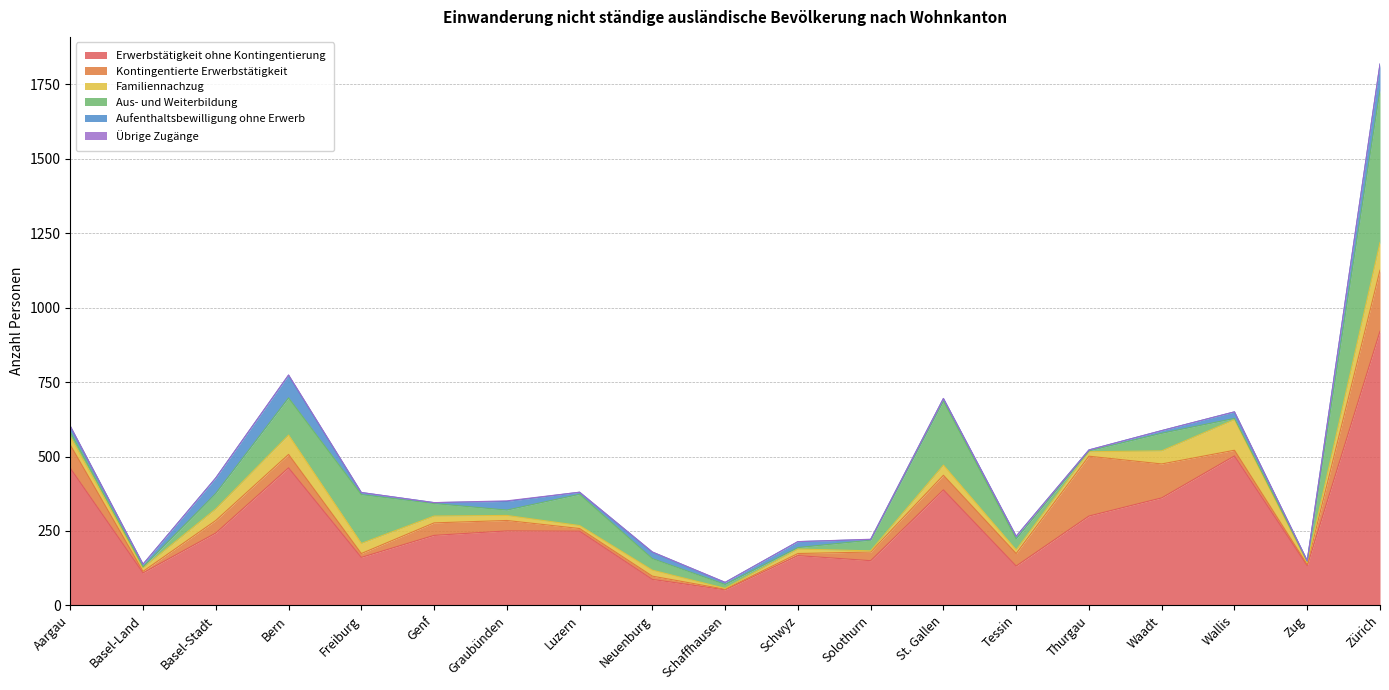

Is it true that Übrige Zugänge equals 0 at Zug?

True